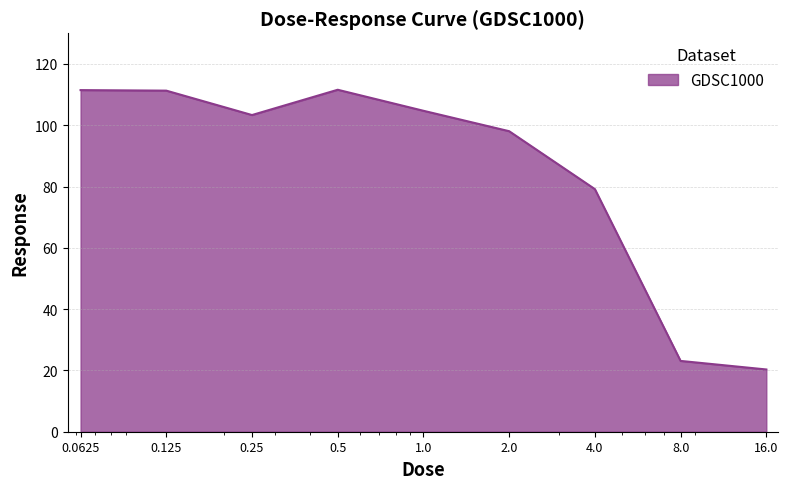

What is the minimum value shown in the chart?

20.3